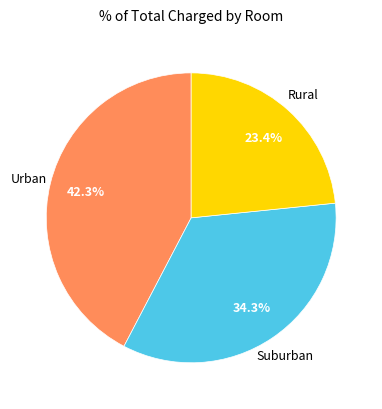

Is there a majority slice in this chart?

No